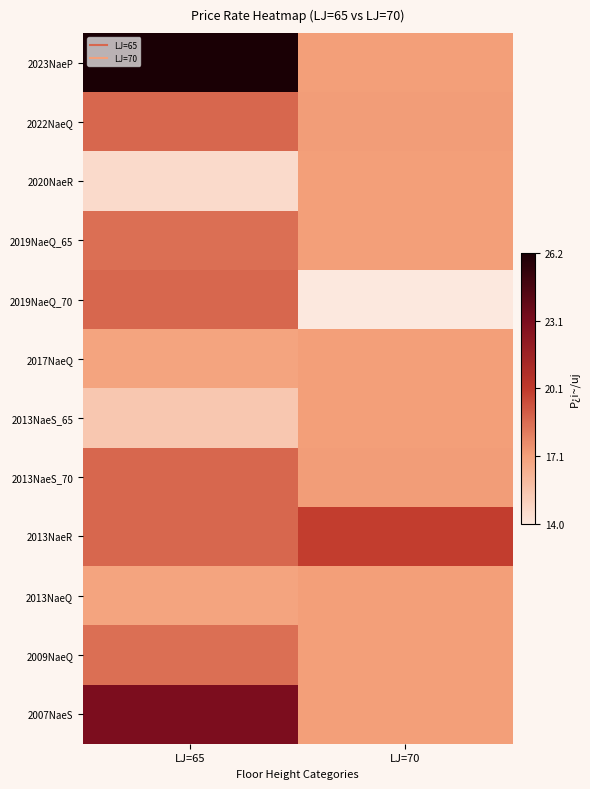

Reading left to right, extract all data points from this chart.

2023NaeP: LJ=65=26.2	LJ=70=17.1
2022NaeQ: LJ=65=18.8	LJ=70=17.1
2020NaeR: LJ=65=14.6	LJ=70=17.1
2019NaeQ_65: LJ=65=18.5	LJ=70=17.1
2019NaeQ_70: LJ=65=18.8	LJ=70=14.0
2017NaeQ: LJ=65=16.9	LJ=70=17.1
2013NaeS_65: LJ=65=15.4	LJ=70=17.1
2013NaeS_70: LJ=65=18.8	LJ=70=17.1
2013NaeR: LJ=65=18.8	LJ=70=20.0
2013NaeQ: LJ=65=16.9	LJ=70=17.1
2009NaeQ: LJ=65=18.5	LJ=70=17.1
2007NaeS: LJ=65=23.1	LJ=70=17.1